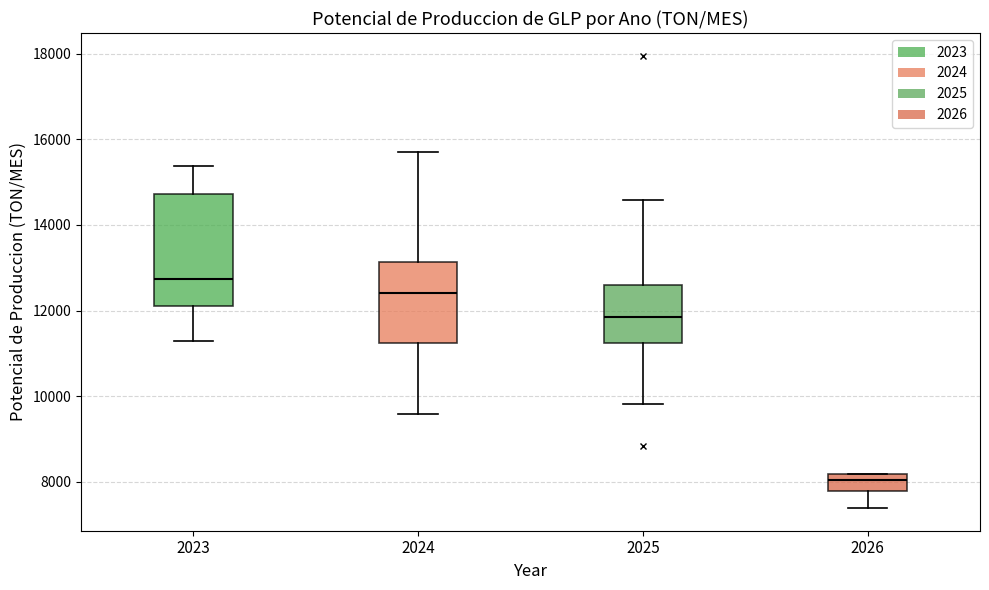

Where does the lower whisker of the box at x = 2024 end on the y-axis? The values are not printed on the chart, so give them approximately, as read against the axis.

9600